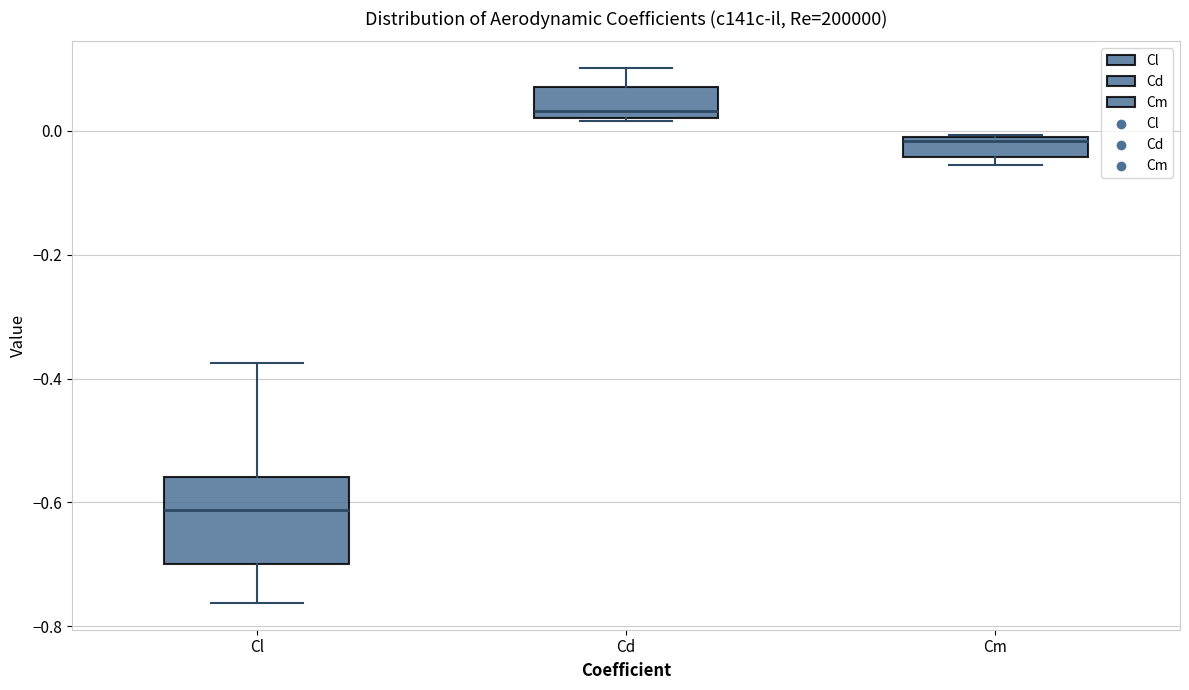

Which box's median line is the highest?

Cd